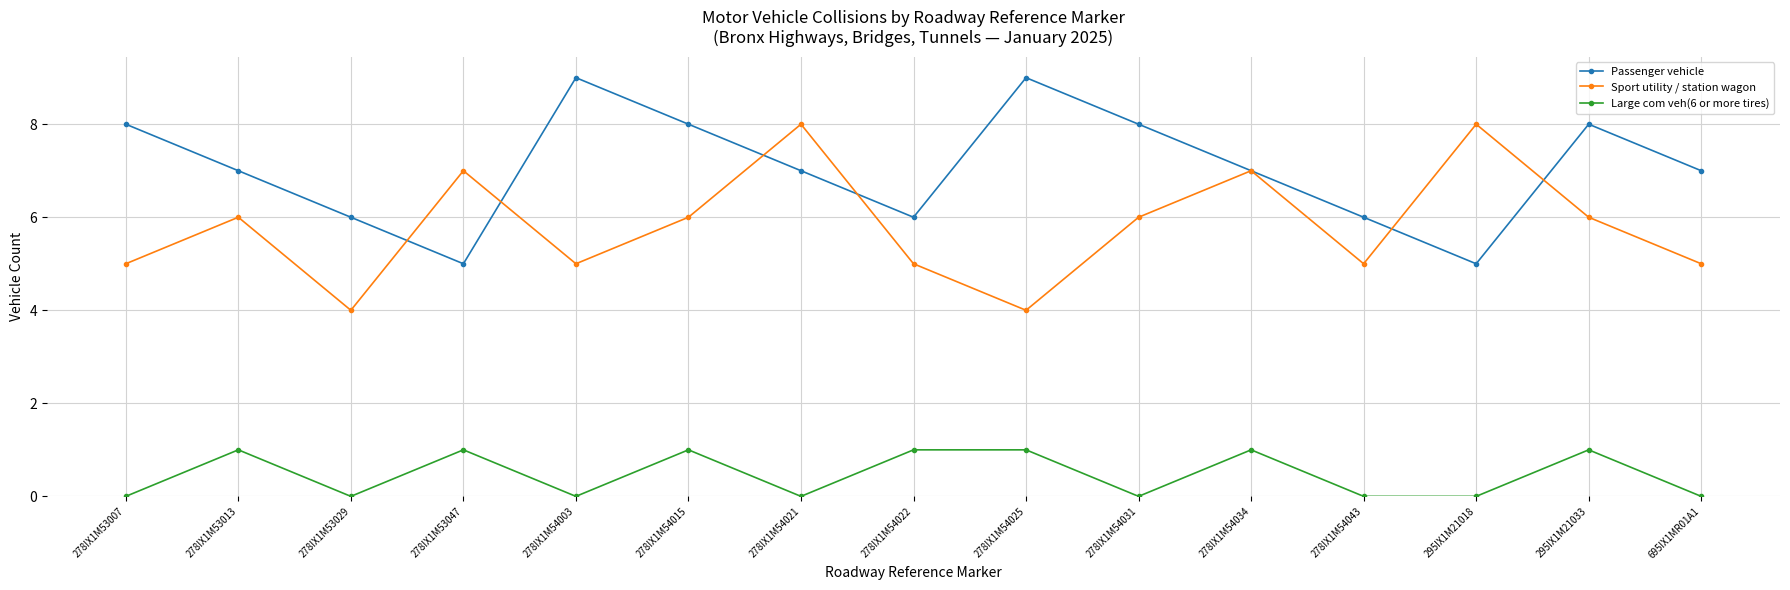

Count the number of data series in this chart.

3